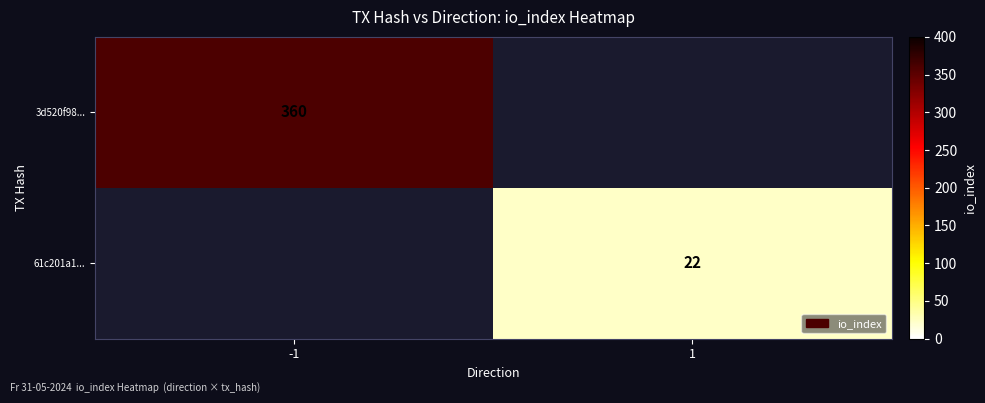

The value of 3d520f98... at -1 is 360. True or false?

True